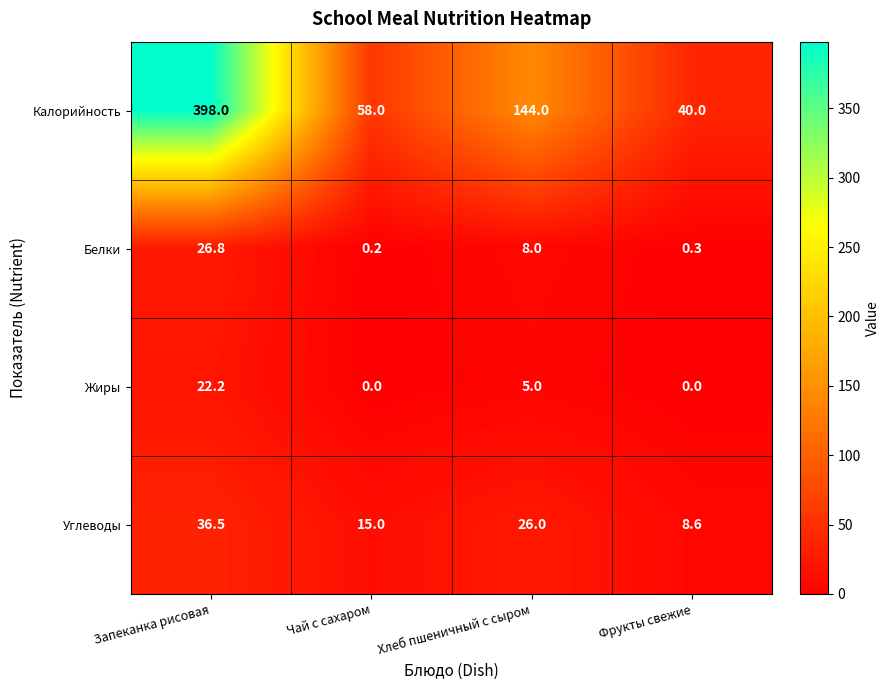

What is the sum of the Калорийность values at Чай с сахаром and Запеканка рисовая?

456.0